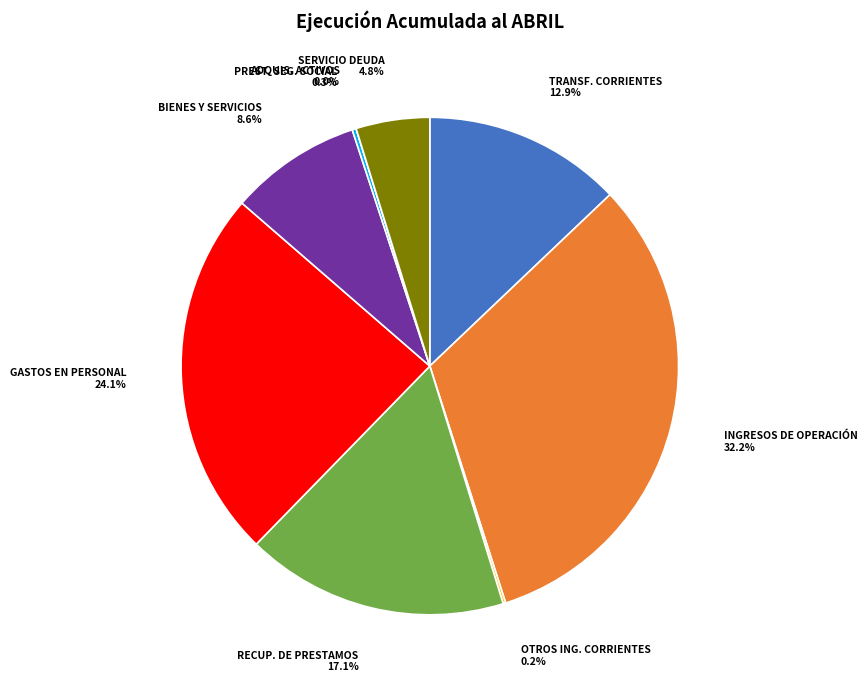

Is there a majority slice in this chart?

No